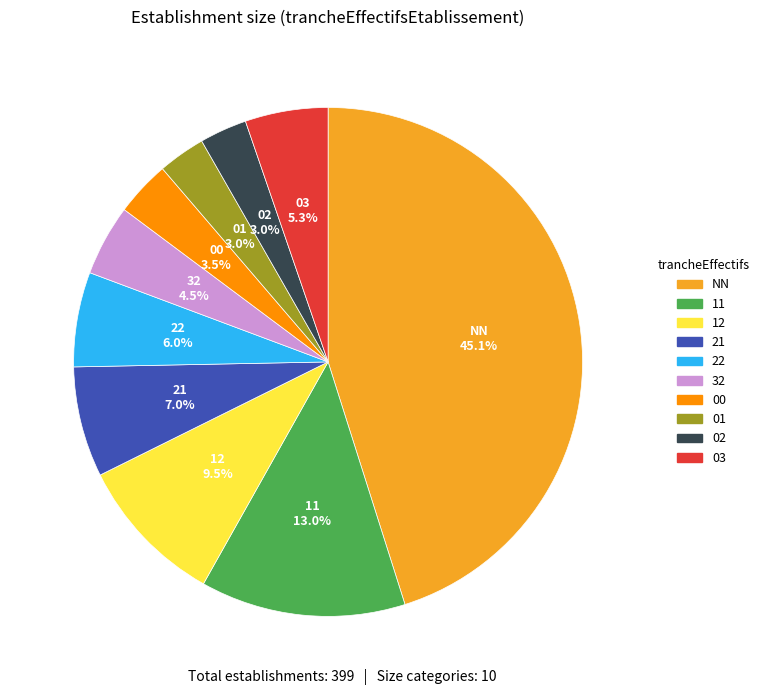

What is the largest slice in the pie chart?

NN